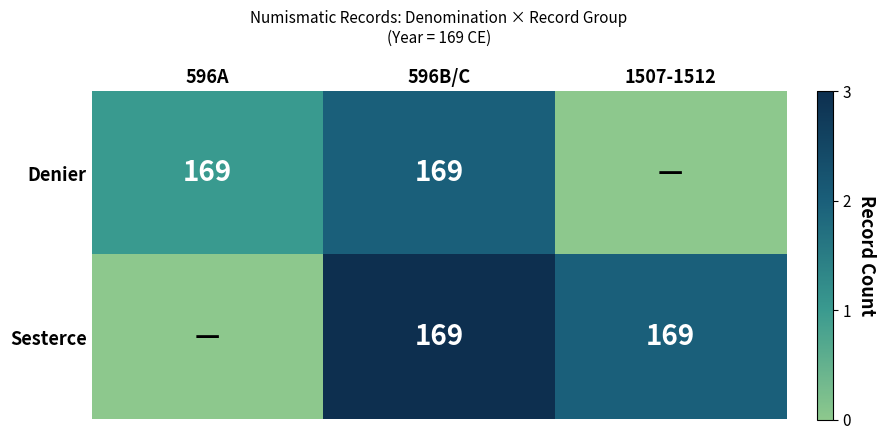

Which label corresponds to the largest value in the chart?

596B/C